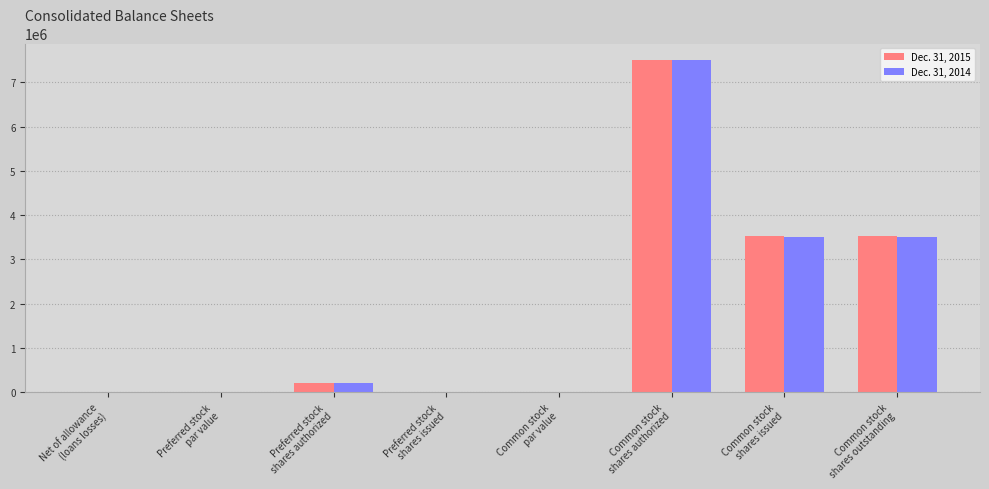

What is the maximum value for Dec. 31, 2014?

7500000.0